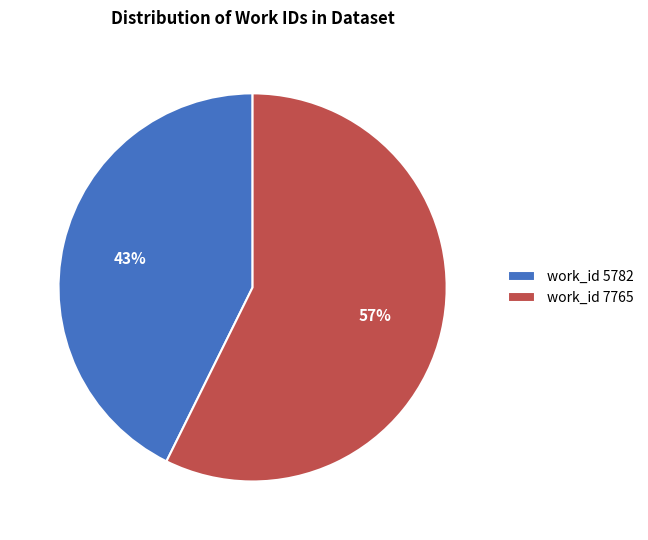

Rank the categories by value from highest to lowest.

work_id 7765, work_id 5782